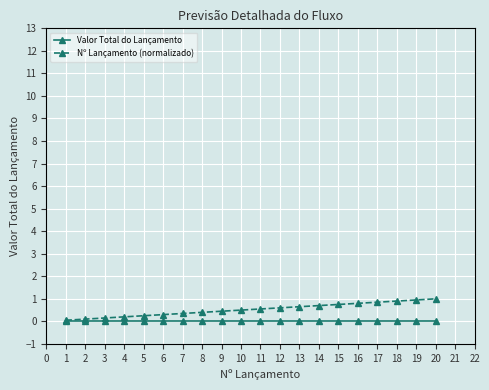

Is the value of Nº Lançamento (normalizado) at 6 greater than the value of Valor Total do Lançamento at 7?

Yes